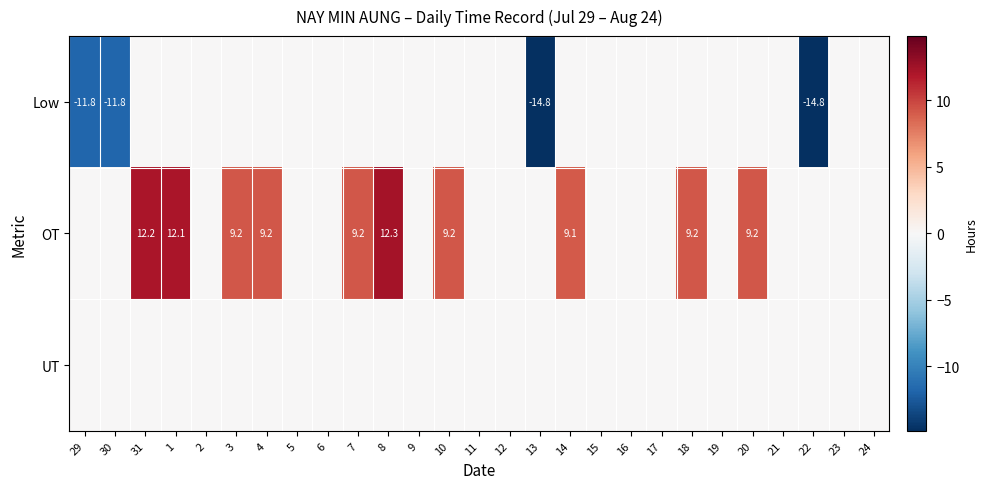

List the series in order of their overall mean, highest first.

OT, UT, Low